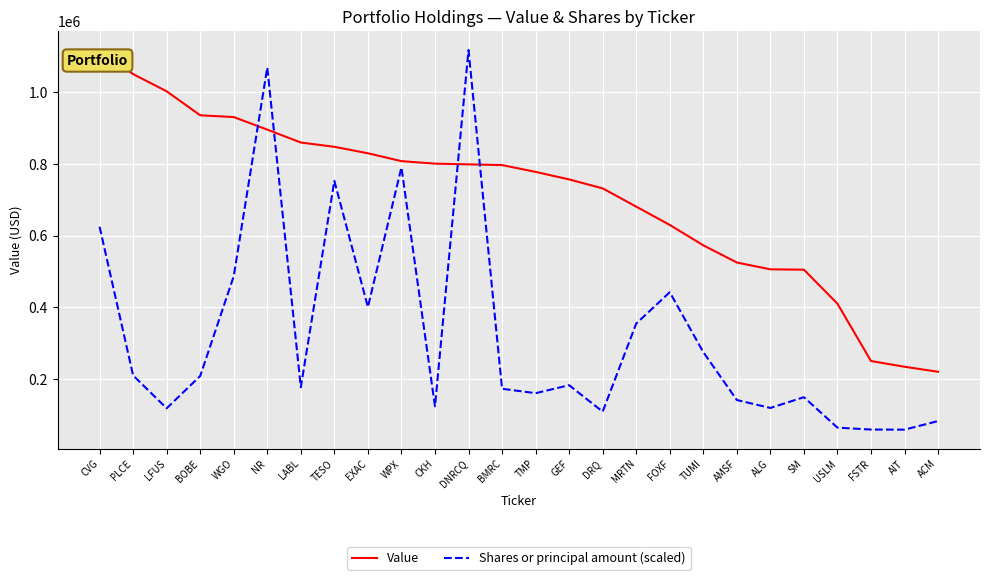

Is it true that Shares or principal amount (scaled) equals 566075.2 at NR?

False